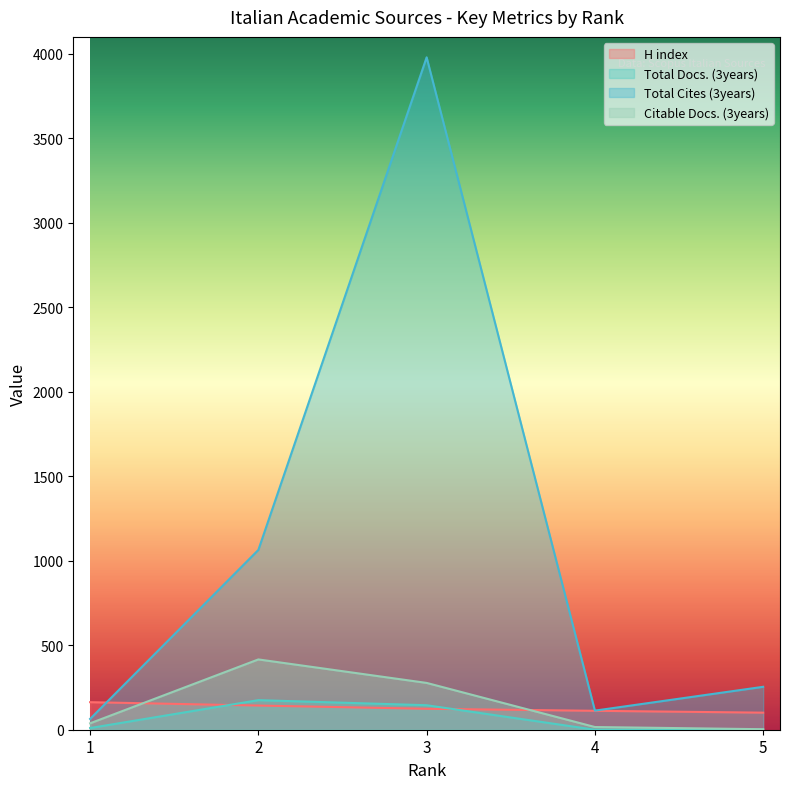

At which category is the sum across all series the highest?

3